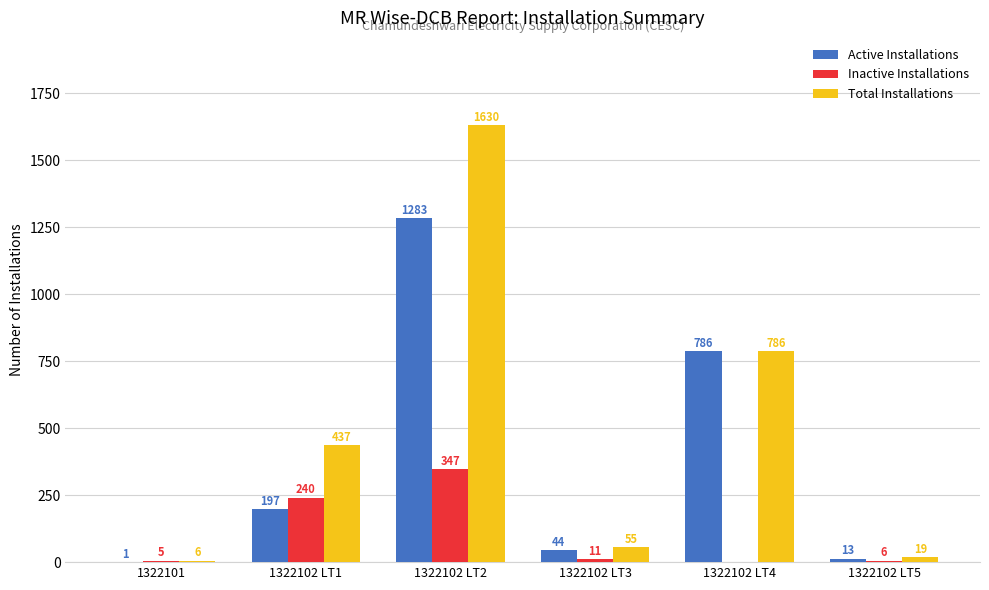

How many groups of bars are there?

6